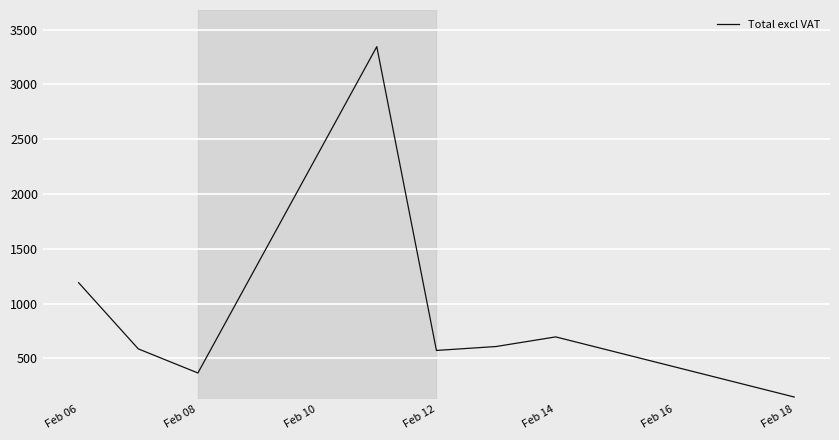

What is the smallest value displayed?

146.3